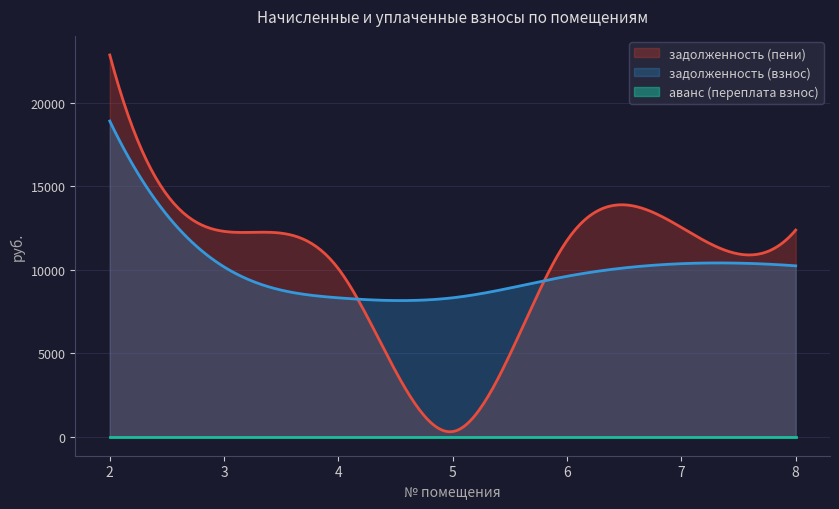

What is the value of the задолженность (взнос) point at the 1st from the left?

18905.6